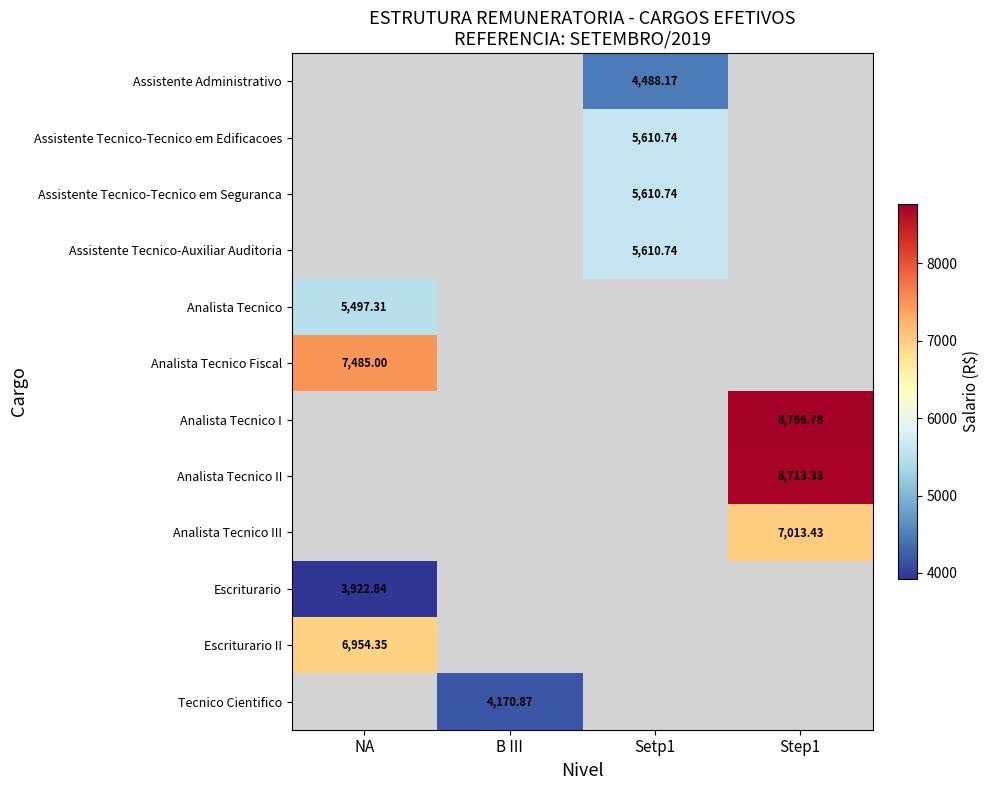

The value of Analista Tecnico II at Step1 is 8713.3. True or false?

True